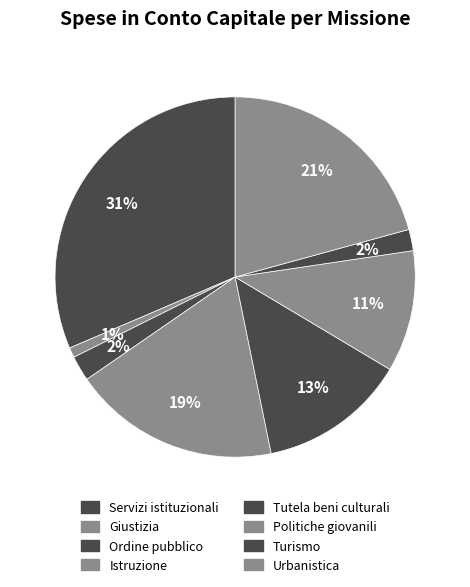

Approximately how many times larger is the value at Urbanistica compared to Politiche giovanili?

1.9